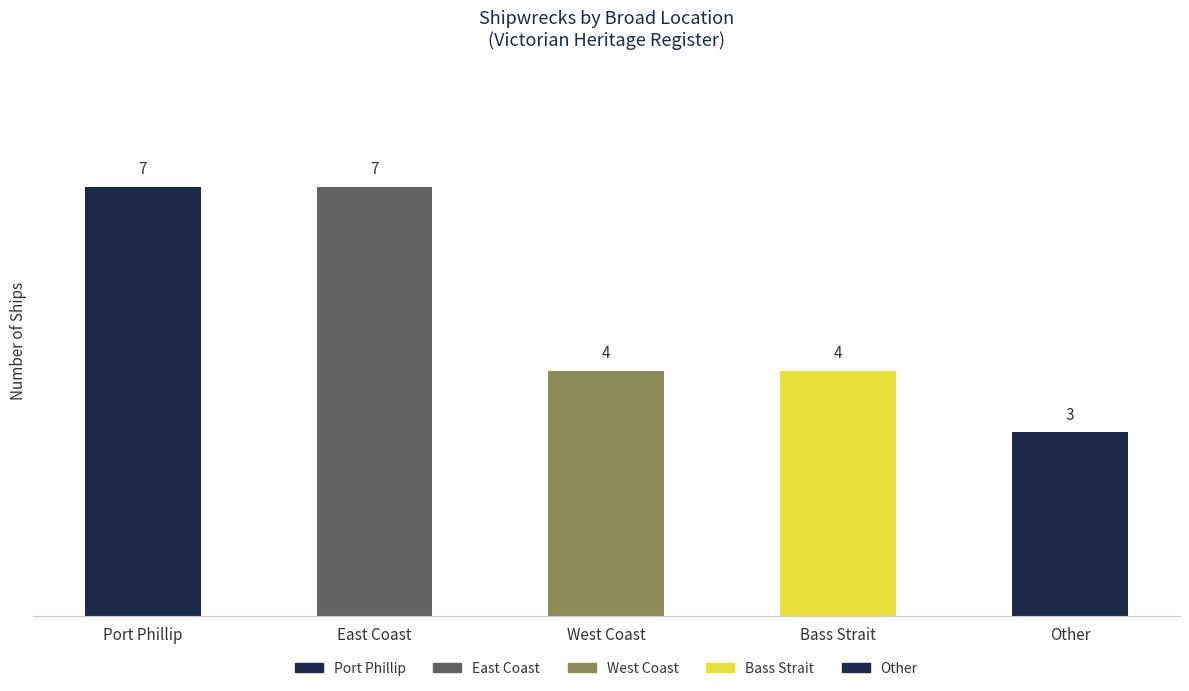

Does the chart contain any negative values?

No